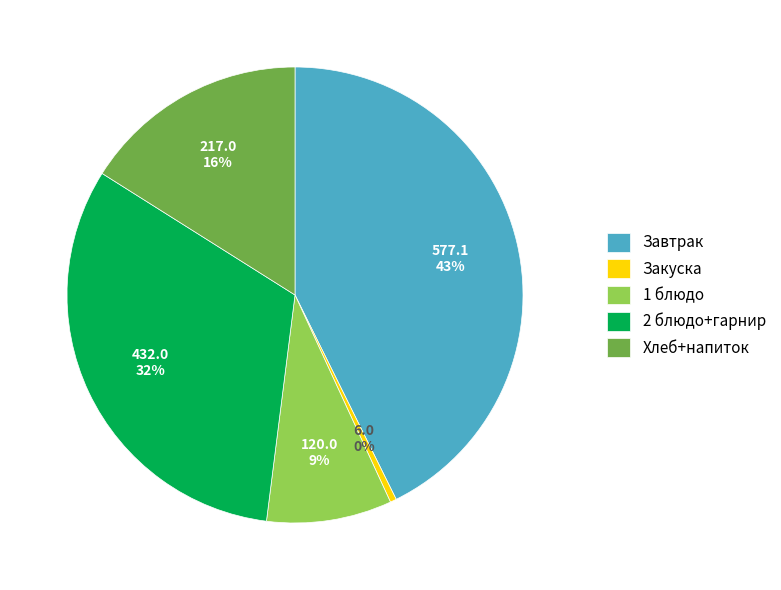

Combined, do 1 блюдо and Завтрак account for over 50%?

Yes